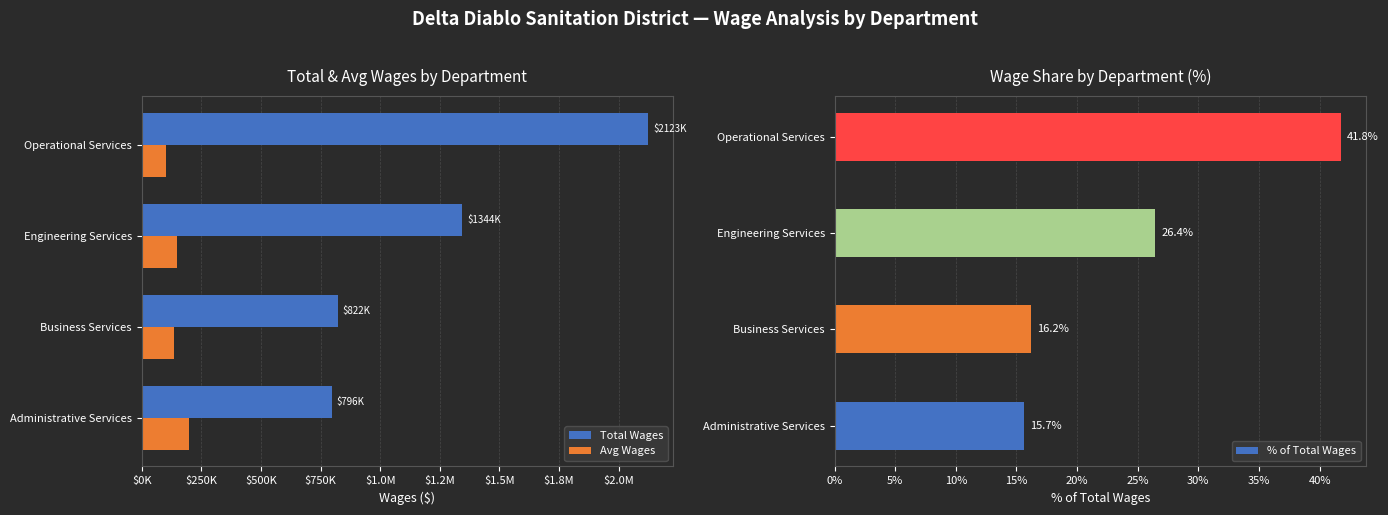

List the labels in order of % of Total Wages value, largest first.

Operational Services, Engineering Services, Business Services, Administrative Services